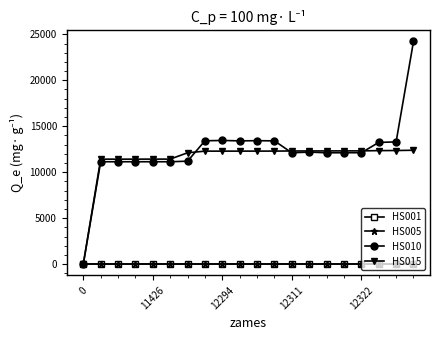

What is the value of the HS001 point at the 19th from the left?

1